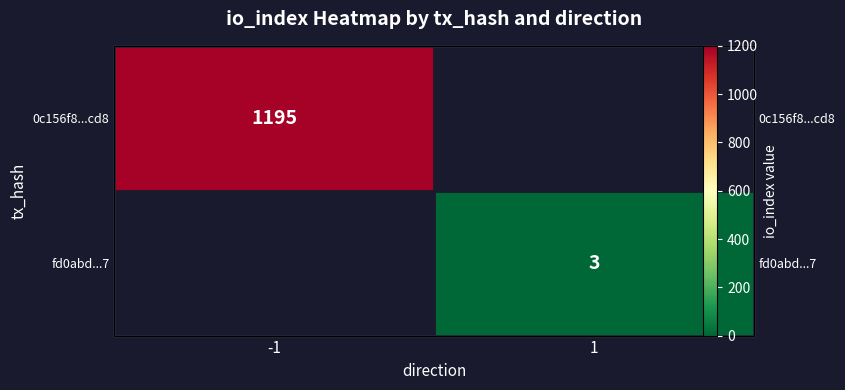

Rank the categories by fd0abd...7 value from lowest to highest.

-1, 1